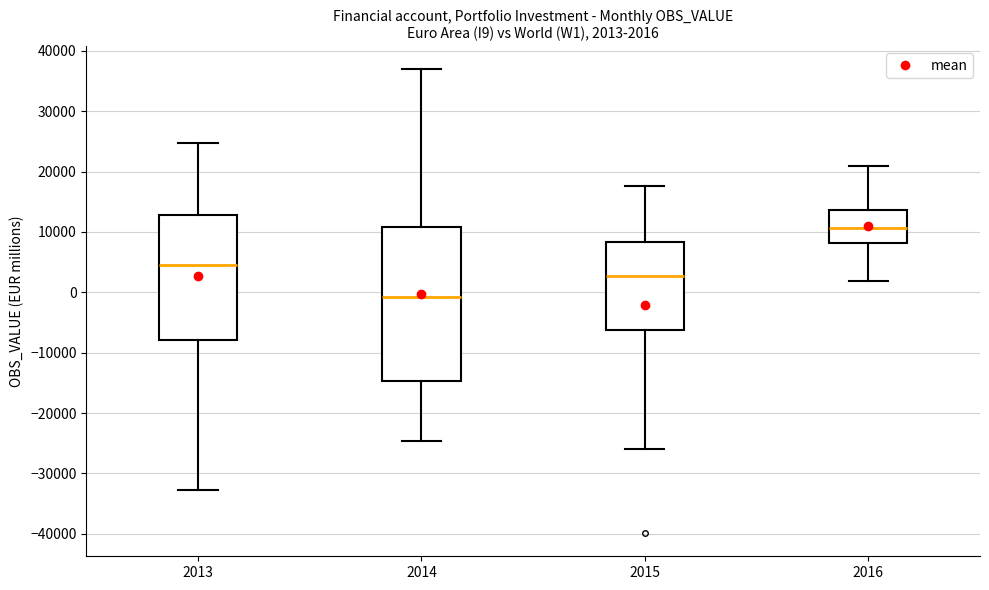

Comparing the boxes themselves (not the whiskers), which one is the tallest?

2014